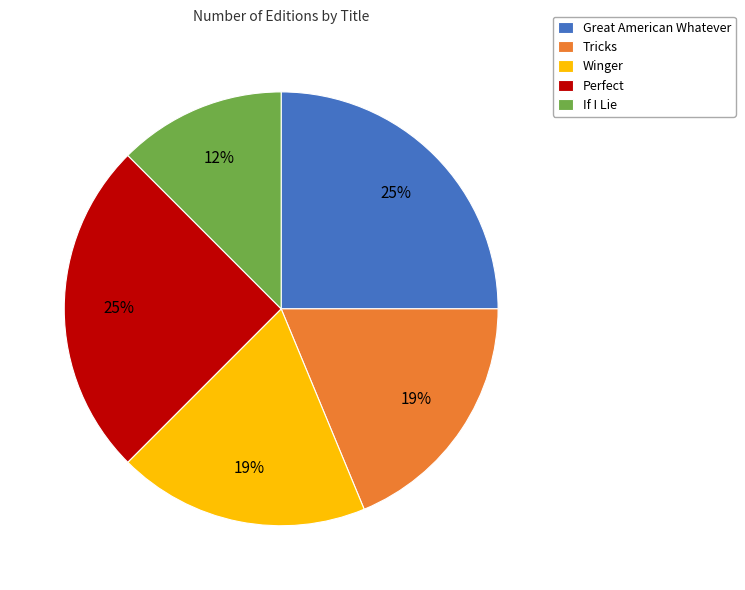

To the nearest percent, what is the average slice percentage?

20%